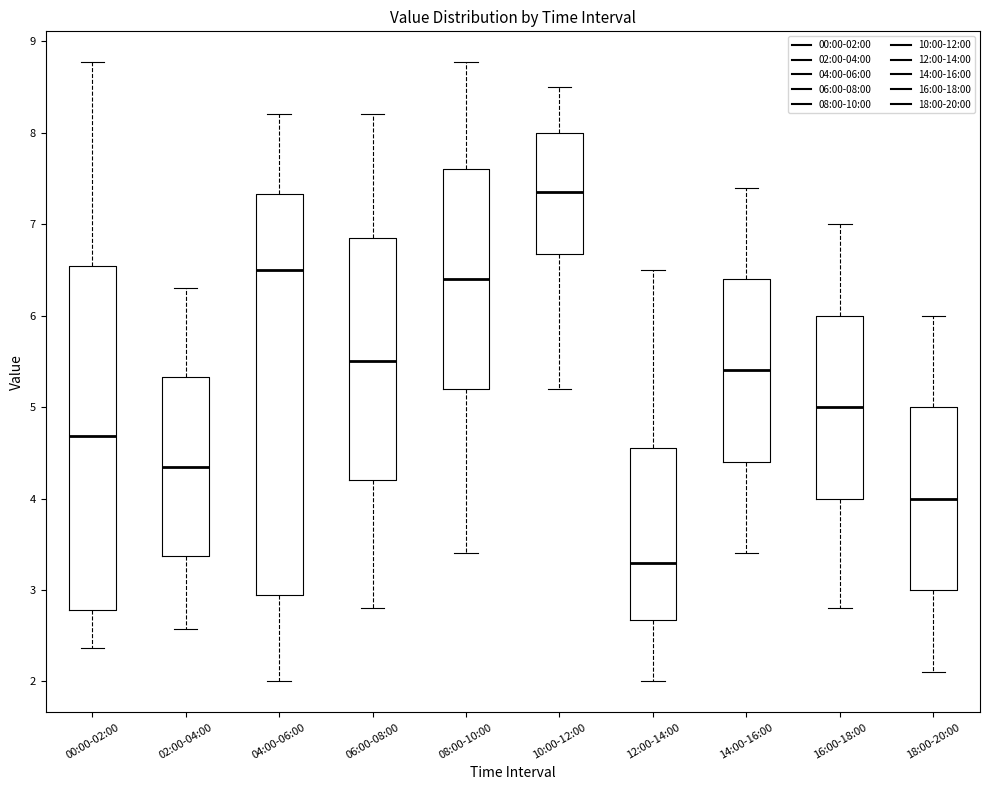

Which box has the lowest median line?

12:00-14:00